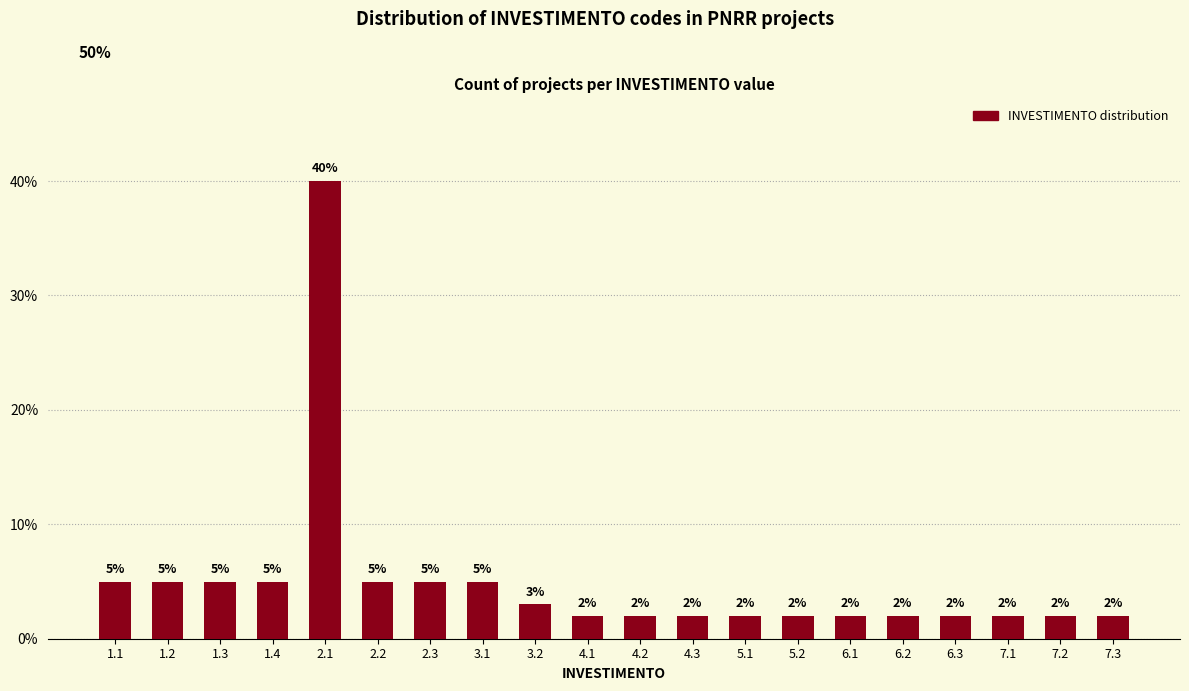

Reading right to left, list all the values displayed in this chart.

7.3=2	7.2=2	7.1=2	6.3=2	6.2=2	6.1=2	5.2=2	5.1=2	4.3=2	4.2=2	4.1=2	3.2=3	3.1=5	2.3=5	2.2=5	2.1=40	1.4=5	1.3=5	1.2=5	1.1=5